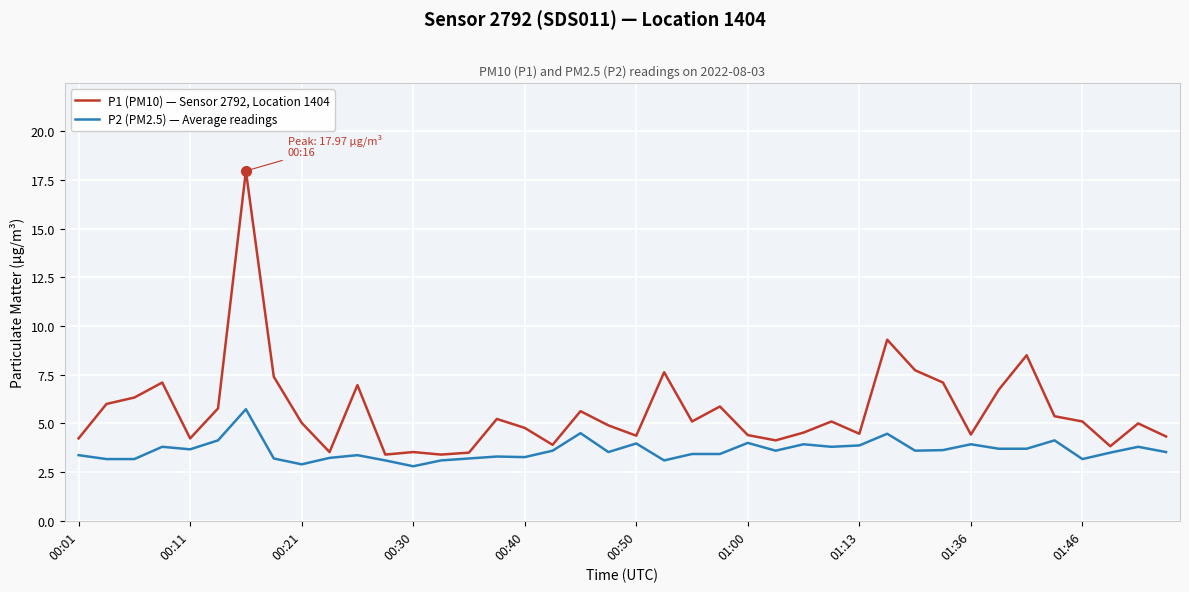

Rank the series by their average value, from lowest to highest.

P2 (PM2.5) — Average readings, P1 (PM10) — Sensor 2792, Location 1404